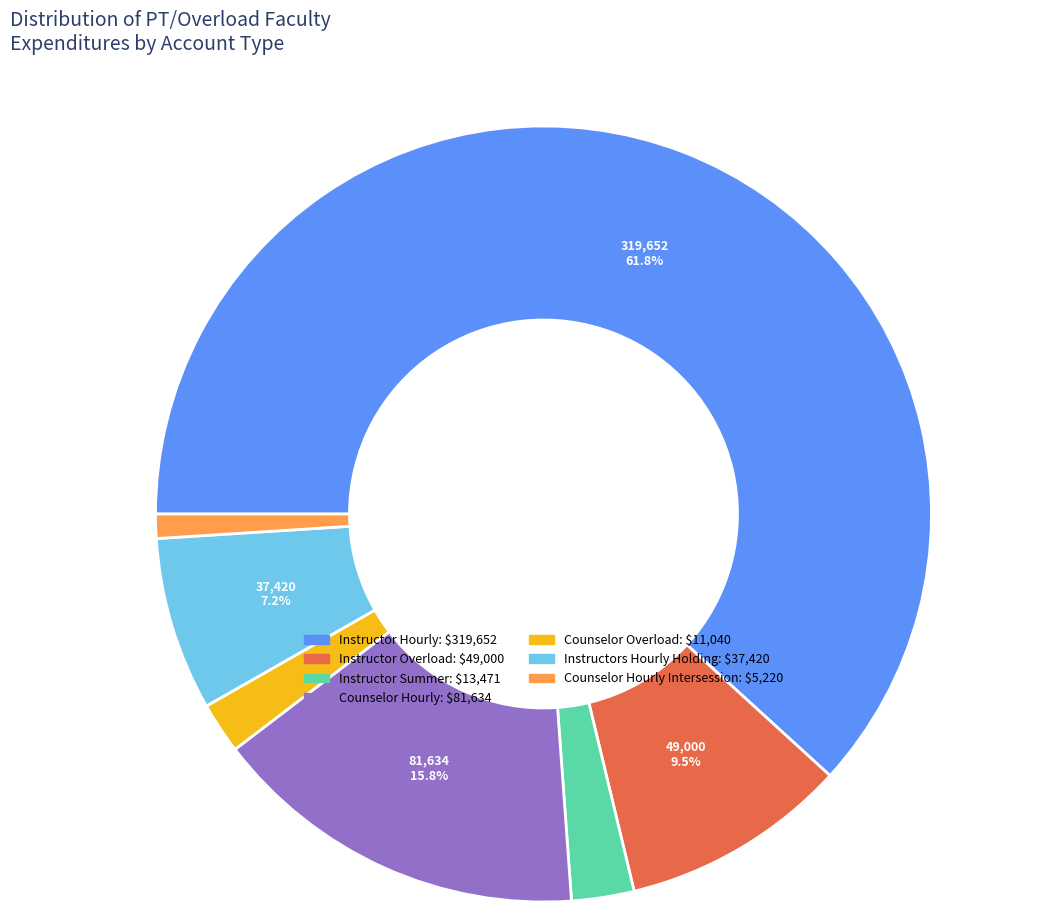

To the nearest percent, what is the average slice percentage?

14%